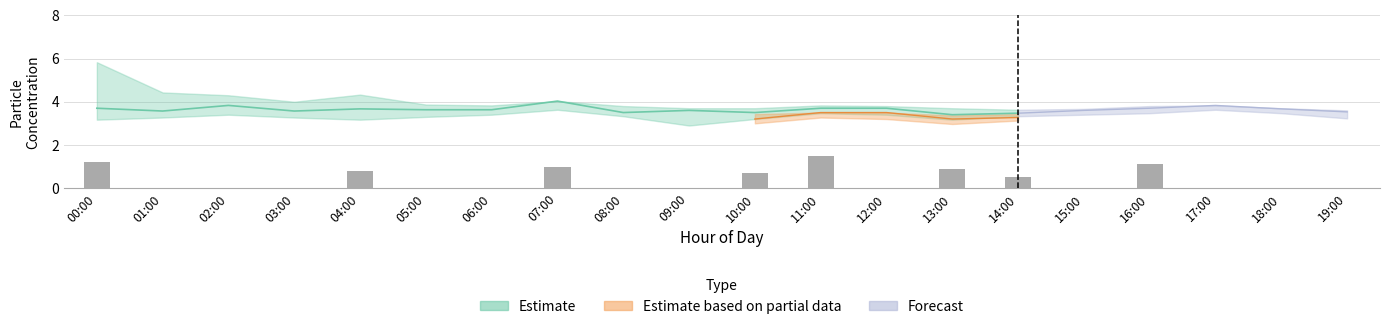

What is the average value of the P1_upper series?

4.0